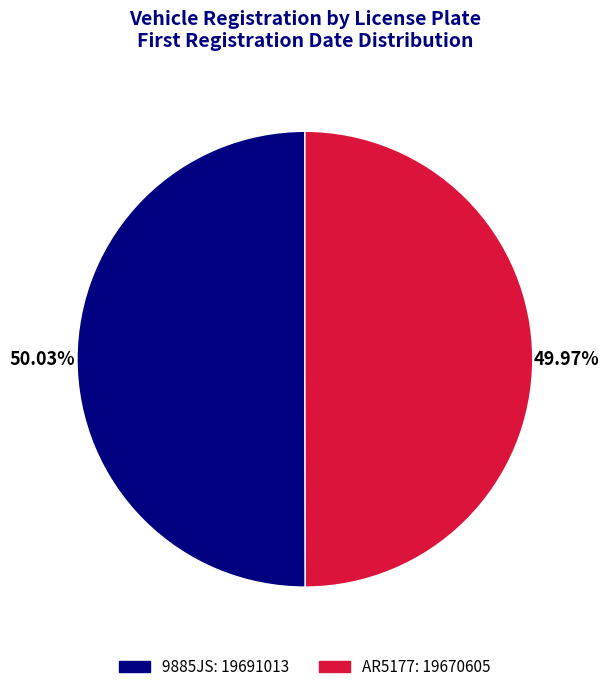

To the nearest percent, what percentage of the pie is 9885JS?

50%